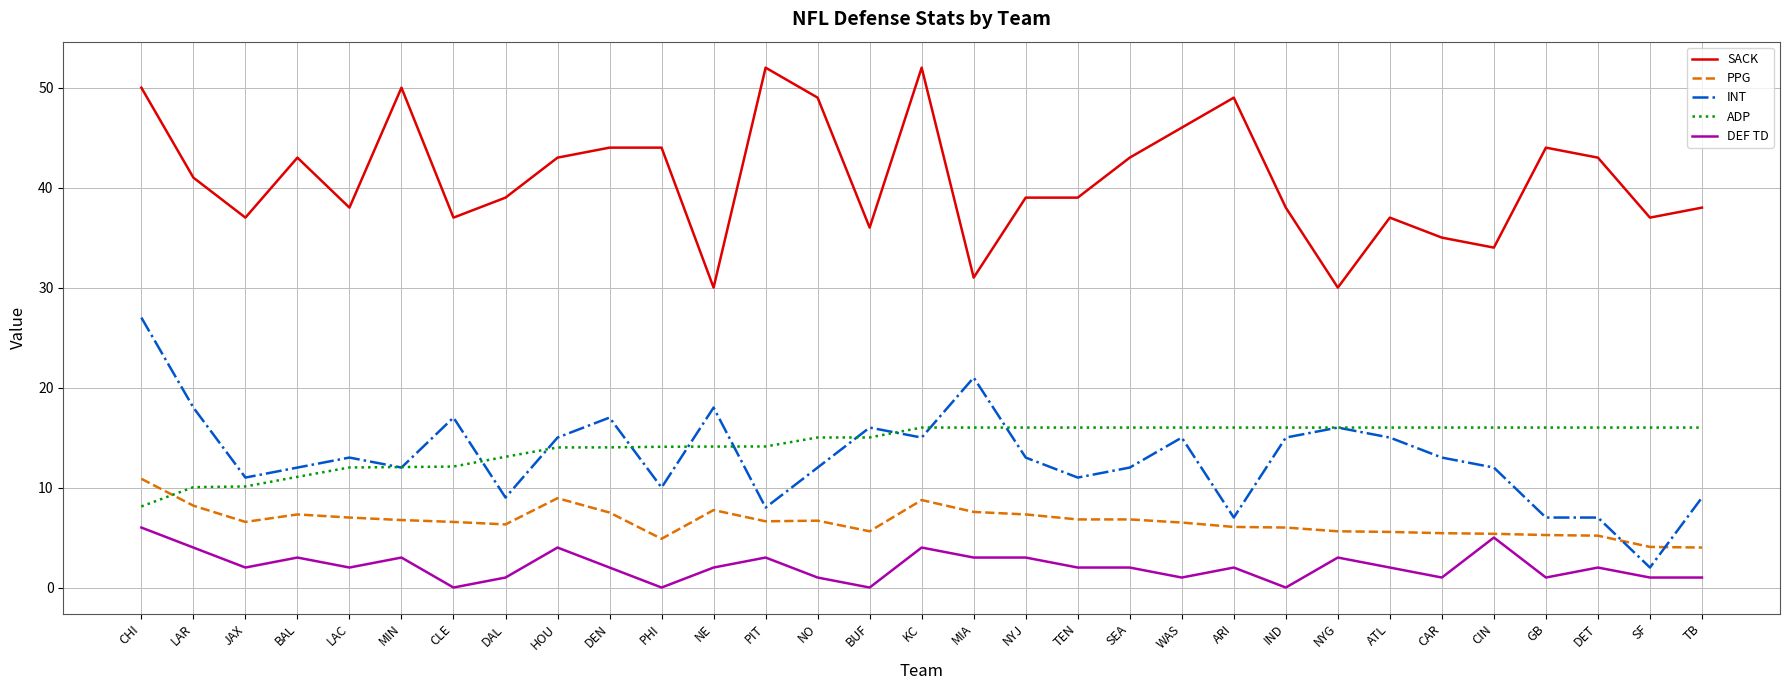

List the series in order of their peak value, highest first.

SACK, INT, ADP, PPG, DEF TD